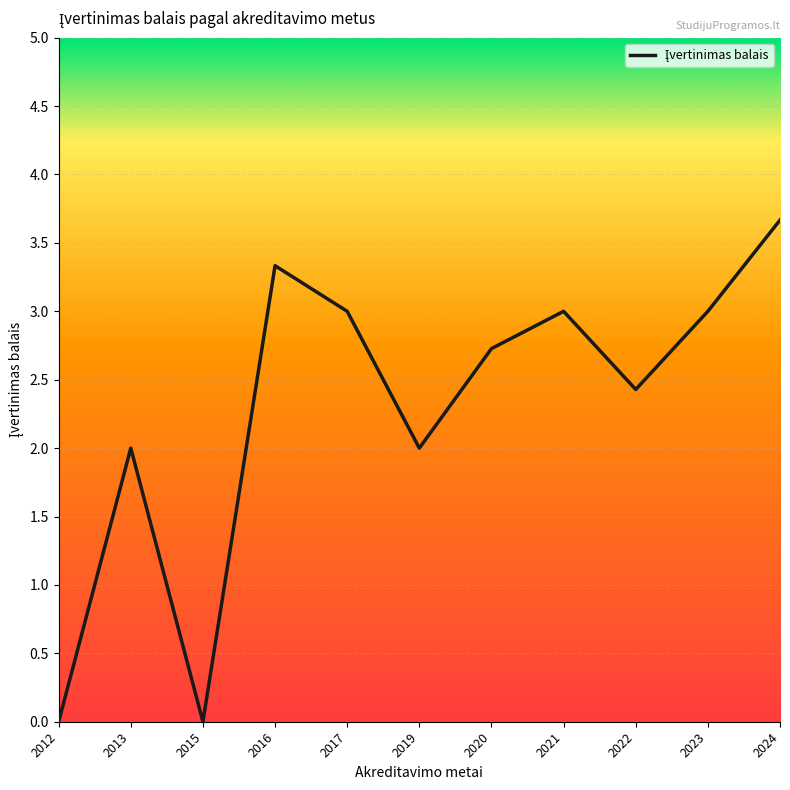

Where is the first local minimum?

2015